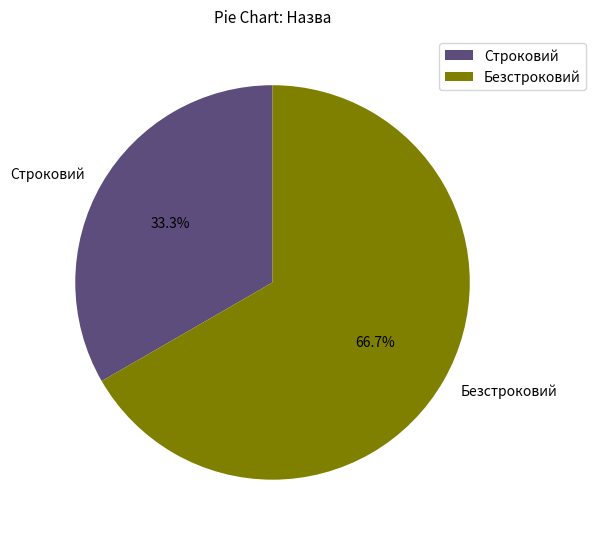

How many slices are in this pie chart?

2